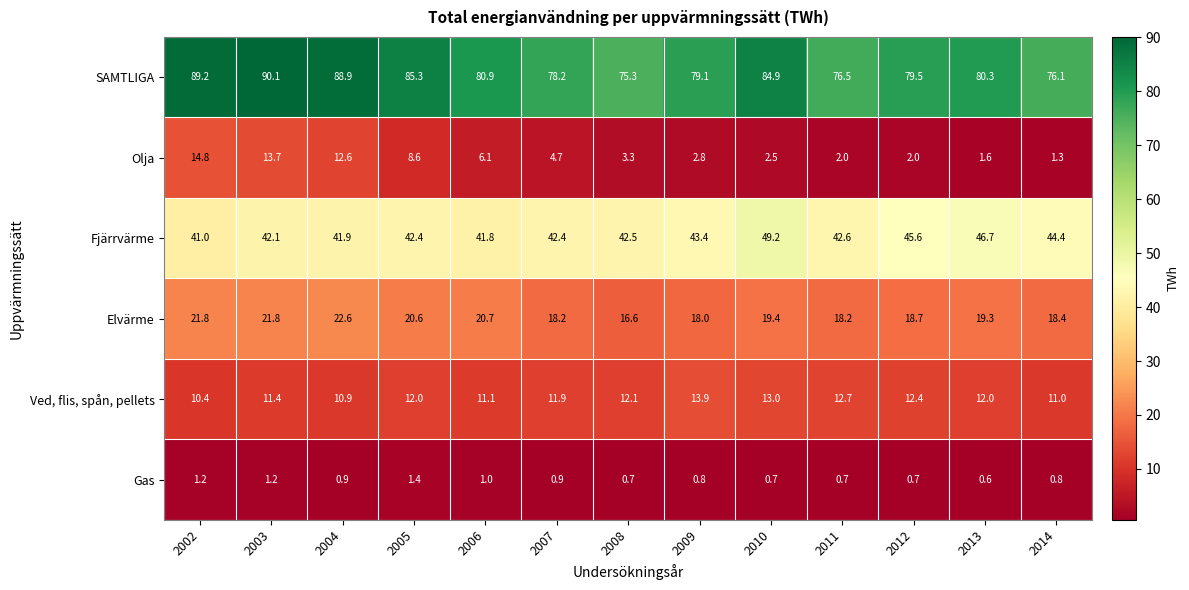

What is the approximate value of Gas at 2008?

0.7